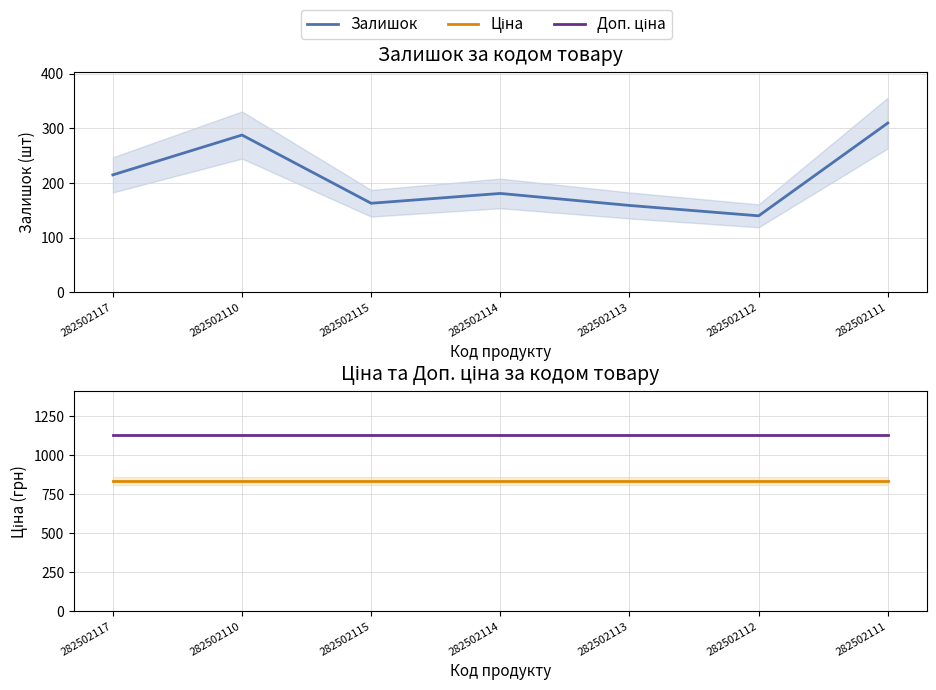

The Доп. ціна series shows 1128.0 at 282502111. True or false?

True